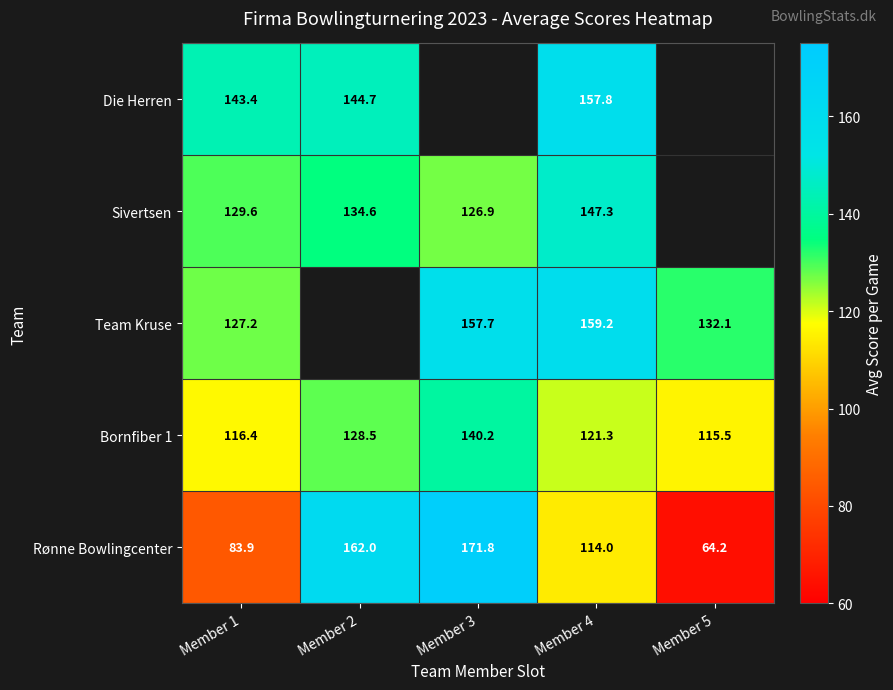

What value does the Rønne Bowlingcenter series have at Member 1?

83.9